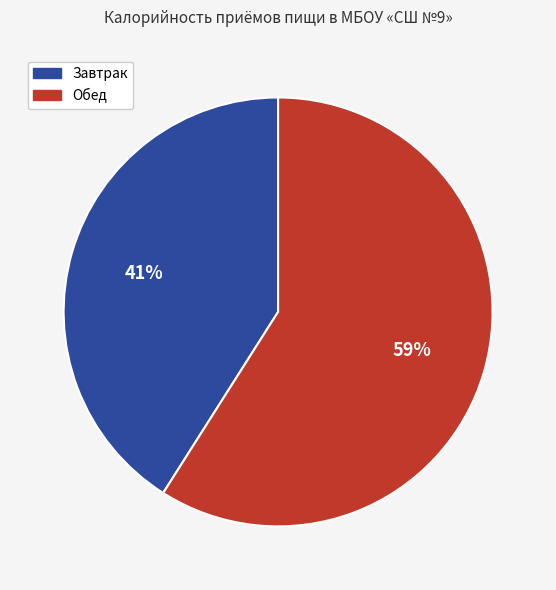

Between Обед and Завтрак, which is larger?

Обед